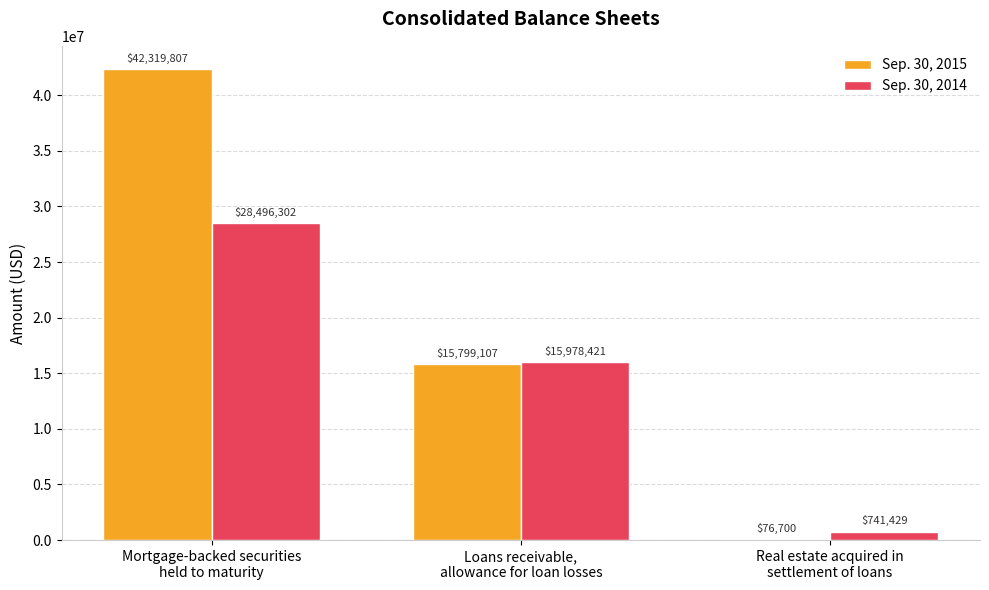

What is the greatest value displayed?

42319807